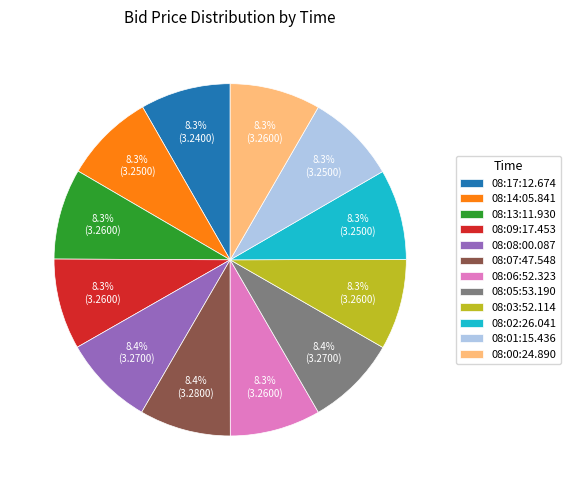

To the nearest percent, what portion does 08:01:15.436 represent?

8%